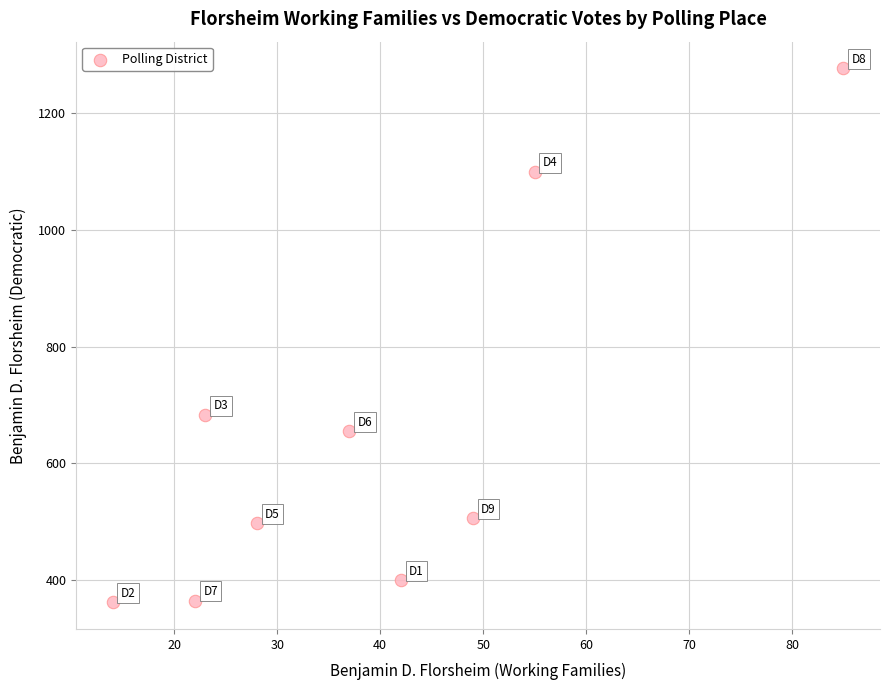

What Y value in the scatter plot is closest to 819?

683